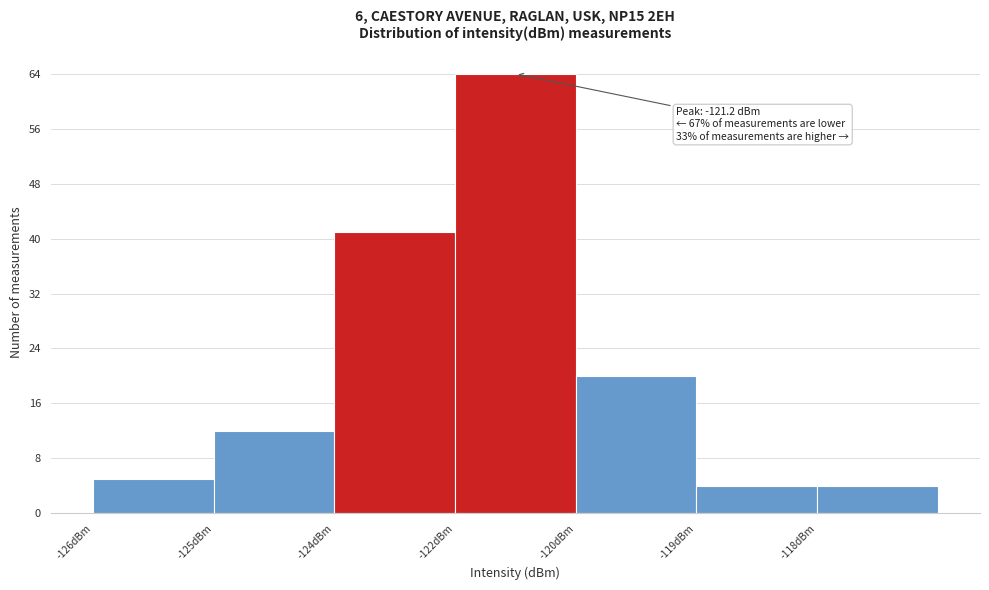

Reading left to right, transcribe all the data shown in this chart.

5	12	41	64	20	4	4